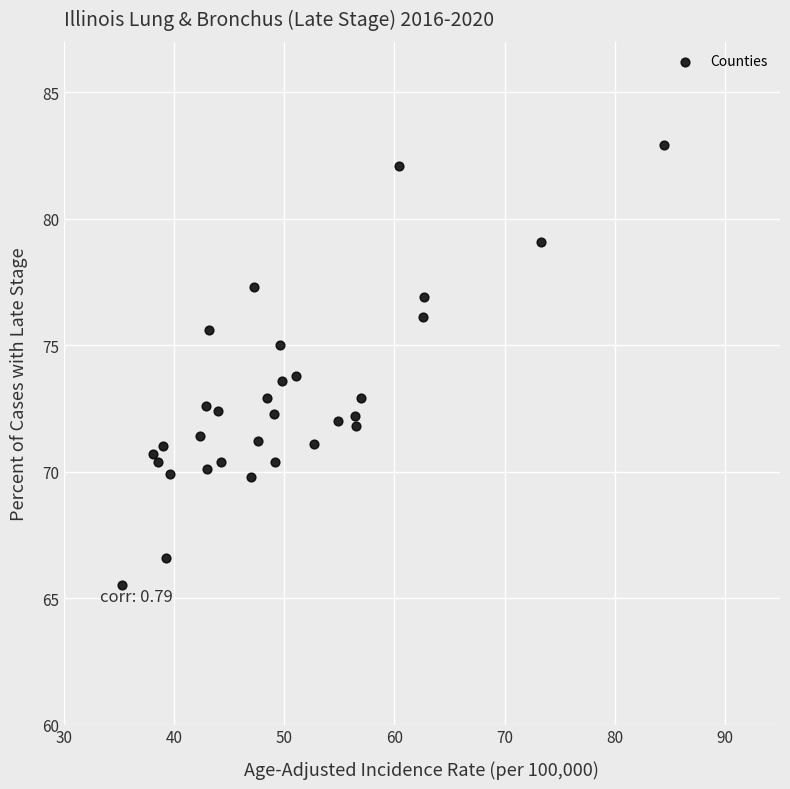

What is the range of Y values (max minus min)?

17.4